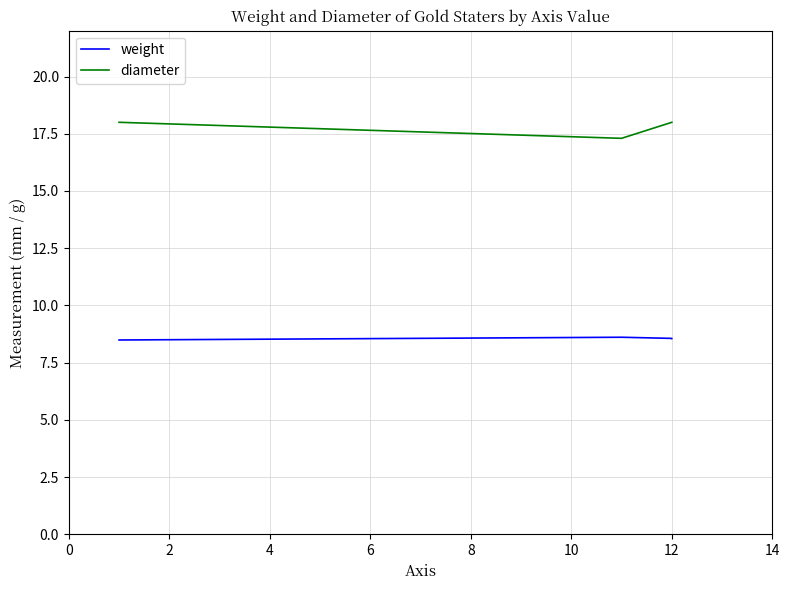

What are all the series names shown in the legend?

weight, diameter